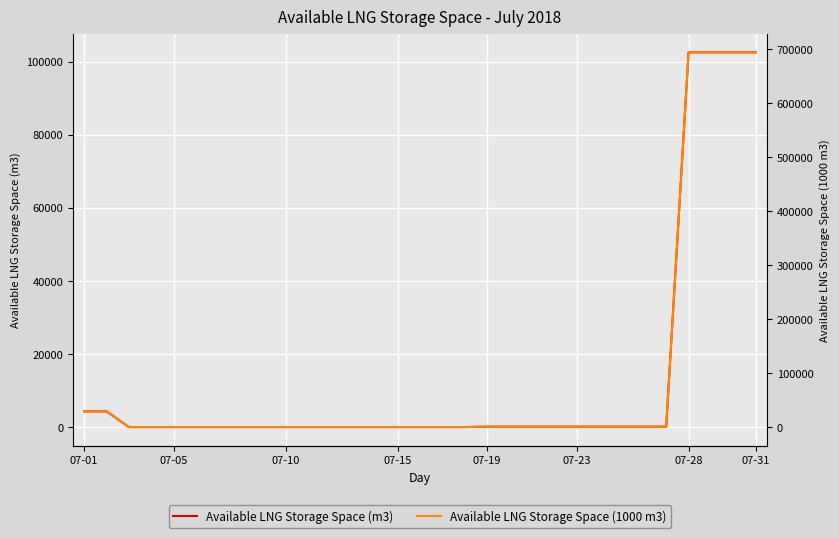

The value of Available LNG Storage Space (m3) at 07-15 is 63634. True or false?

False